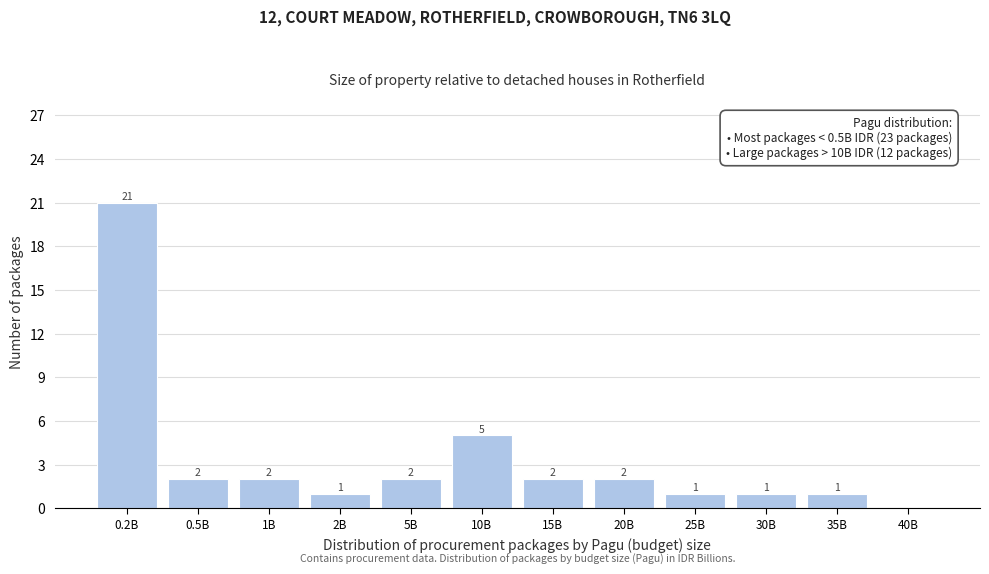

Reading right to left, extract all data points from this chart.

40B=0	35B=1	30B=1	25B=1	20B=2	15B=2	10B=5	5B=2	2B=1	1B=2	0.5B=2	0.2B=21